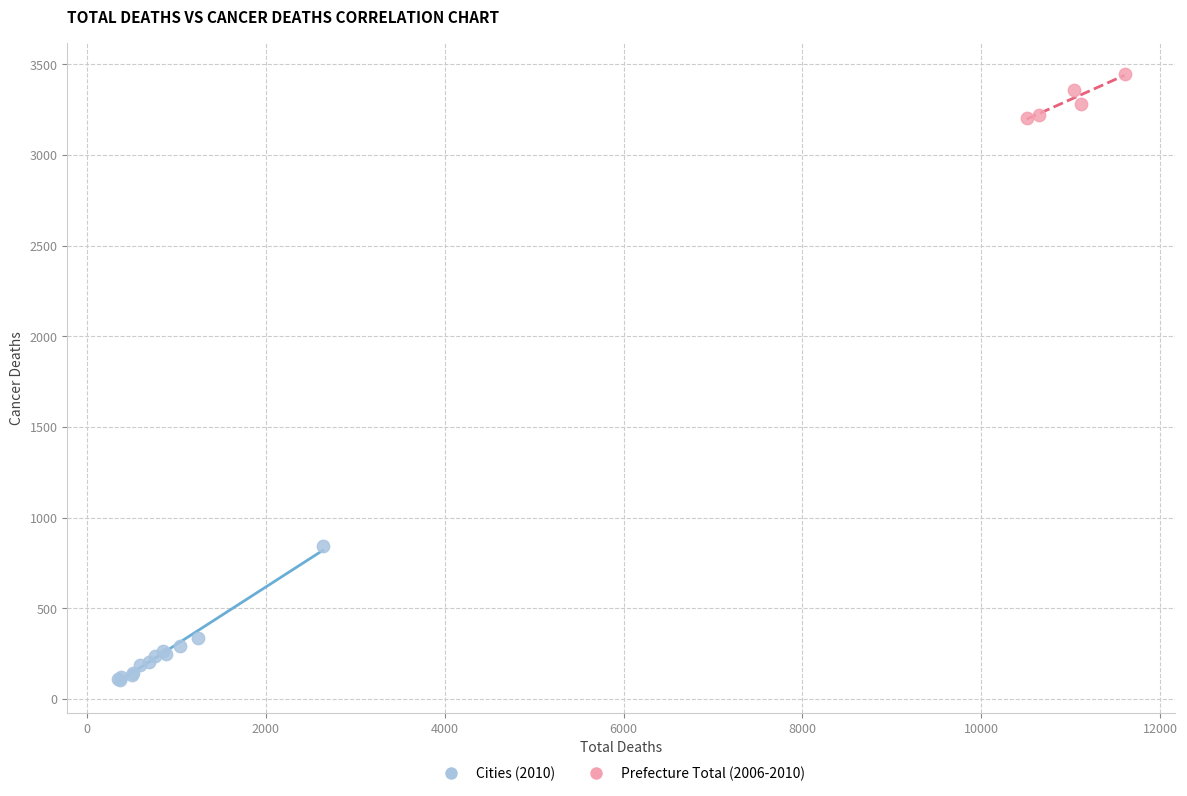

Which series has the largest Y range (max minus min)?

Cities (2010)